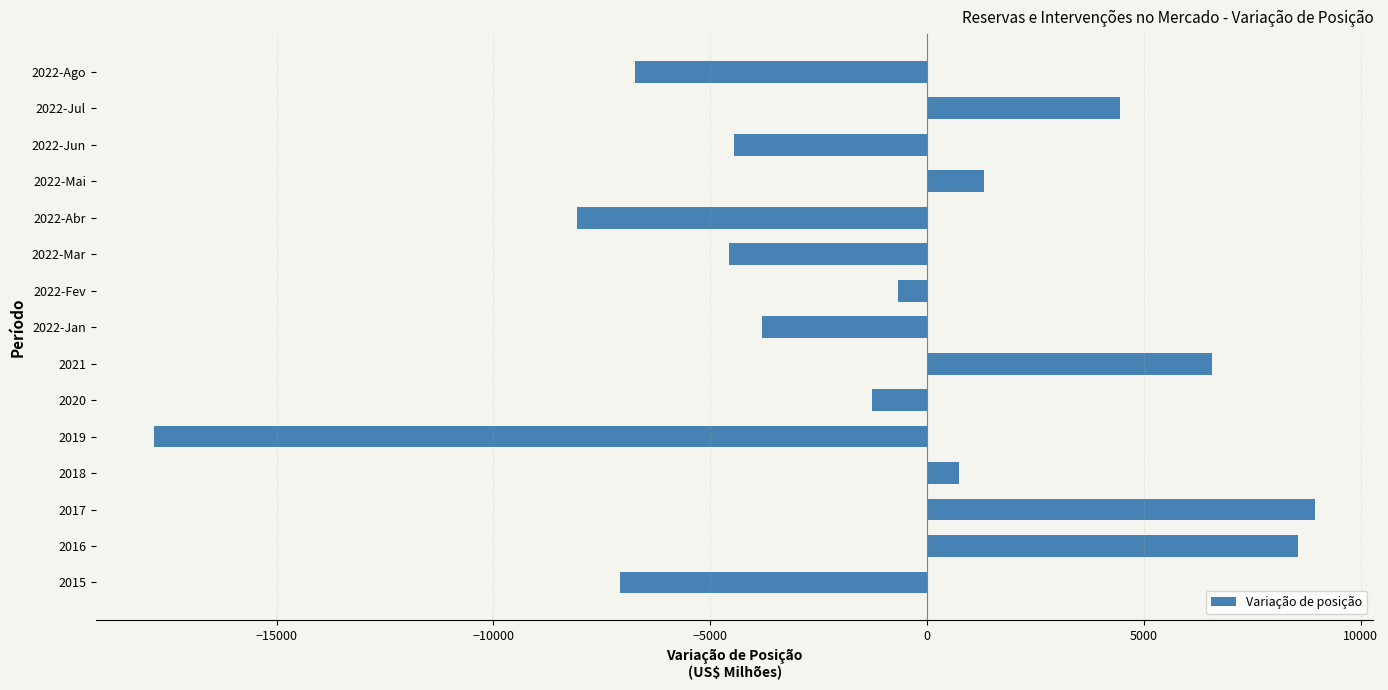

What is the difference between the maximum and second lowest values?

17027.7